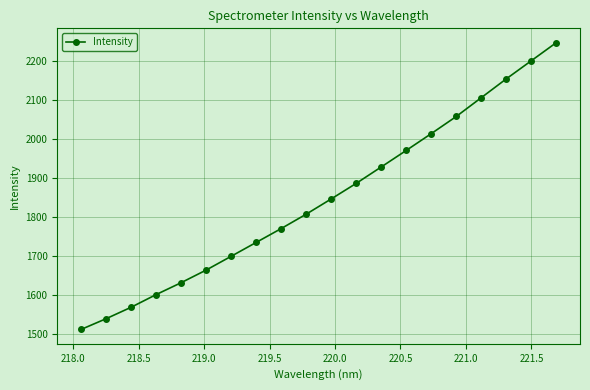

What is the sum of all values?

36935.9